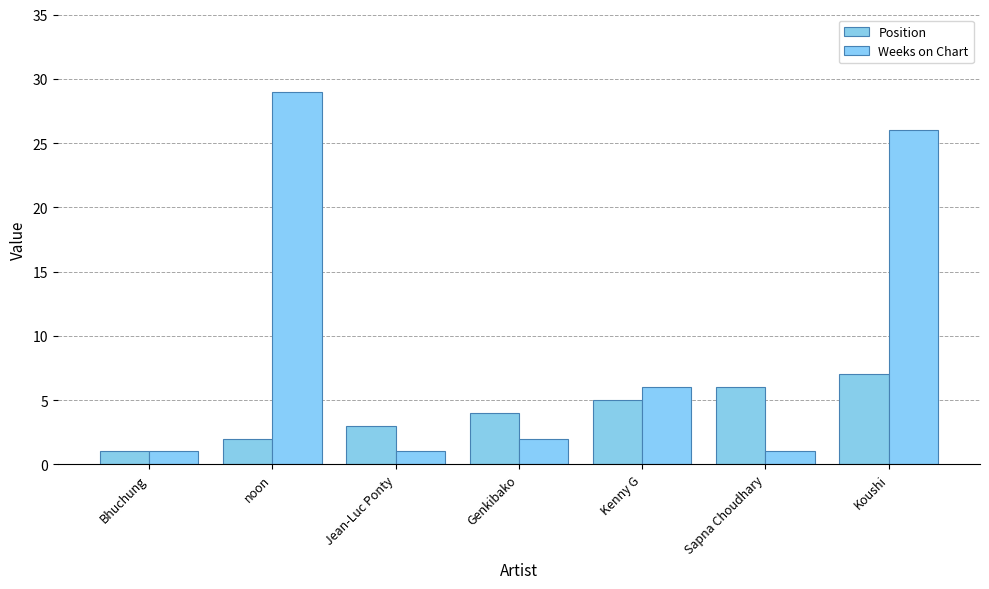

Rank the series by their average value, from highest to lowest.

Weeks on Chart, Position